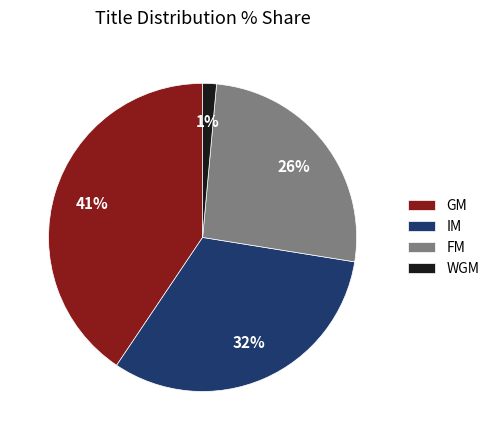

Approximately how many times larger is the value at FM compared to GM?

0.6